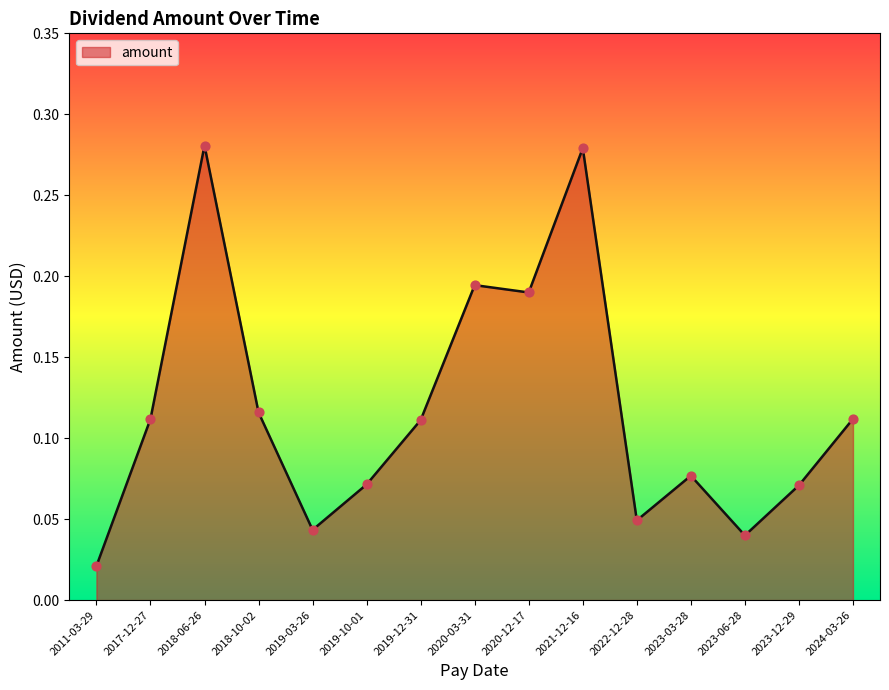

Which has a higher value, 2020-12-17 or 2011-03-29?

2020-12-17